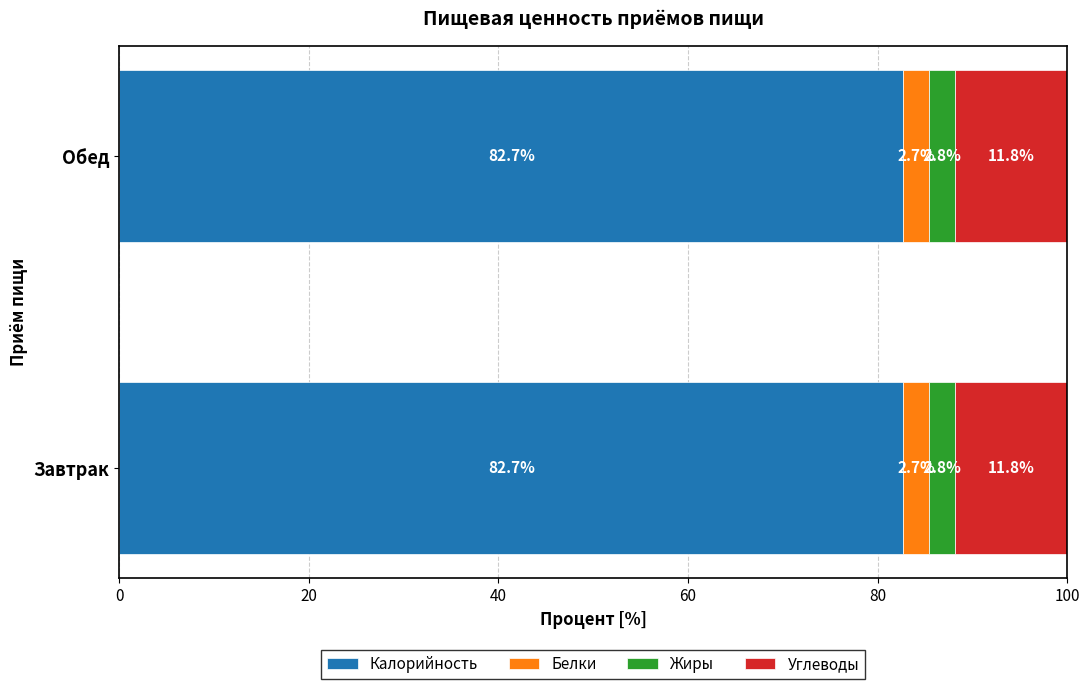

What is the minimum value for Калорийность?

82.7